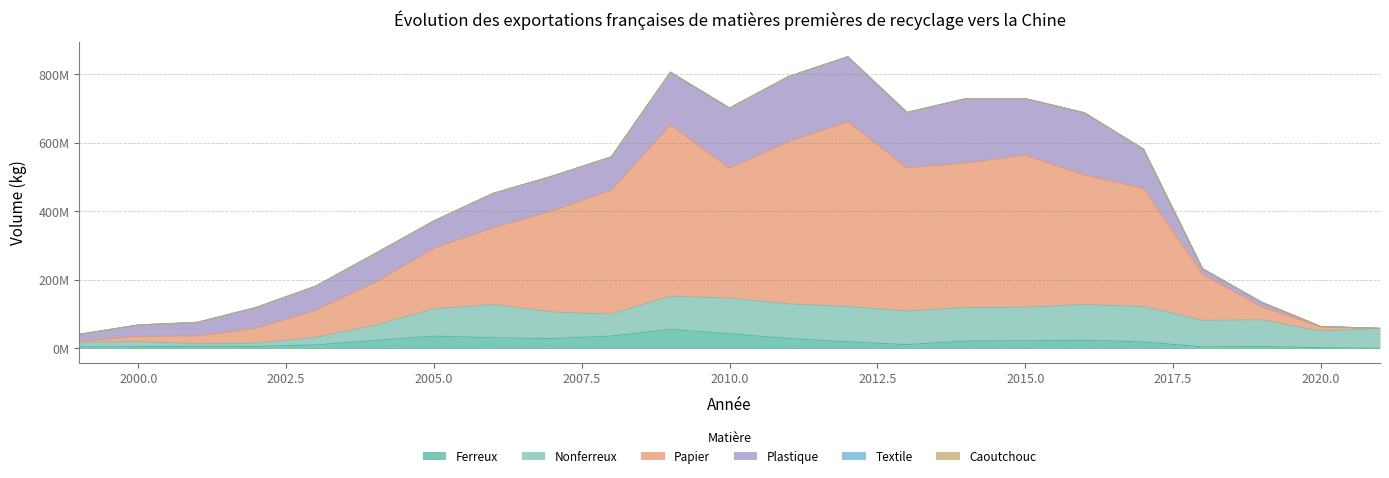

True or false: Plastique has a value of 57699481 at 2000.

False